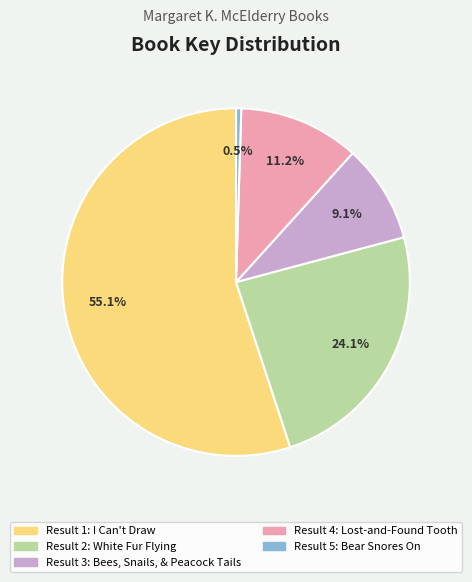

Is there any slice that represents more than half of the pie?

Yes